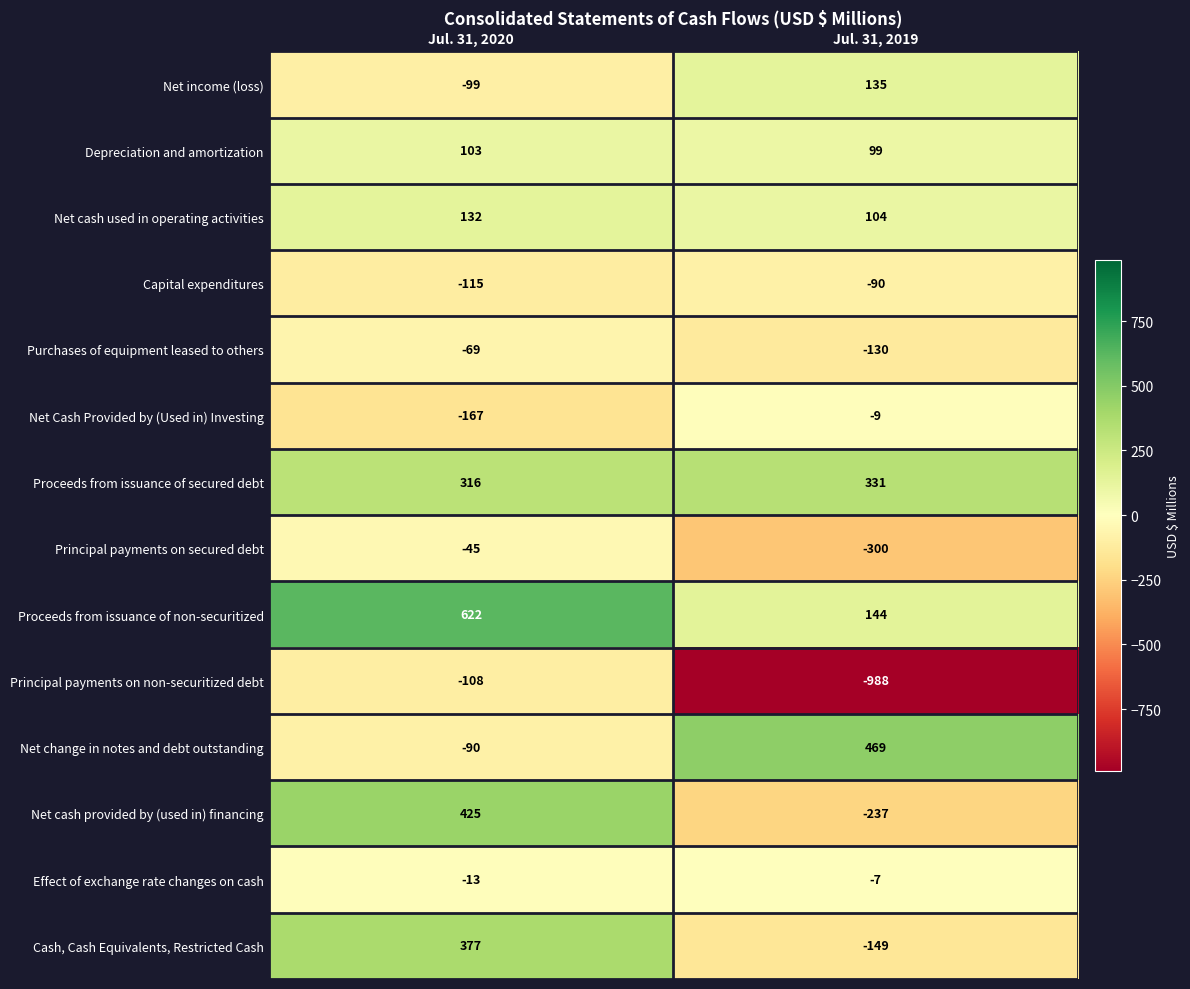

How many categories are shown in the chart?

2